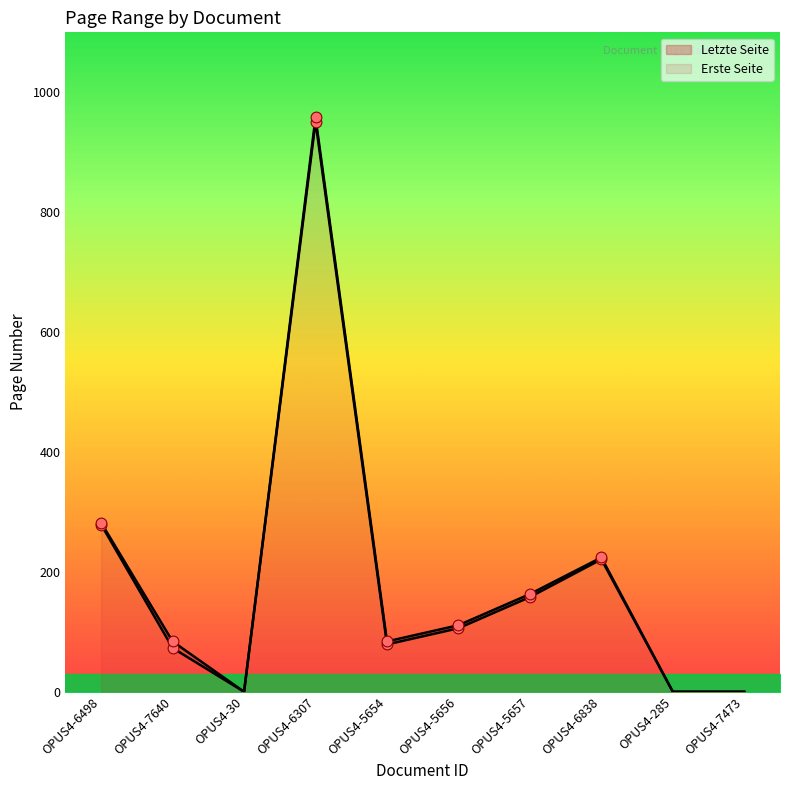

Which series has the largest Y range (max minus min)?

Letzte Seite